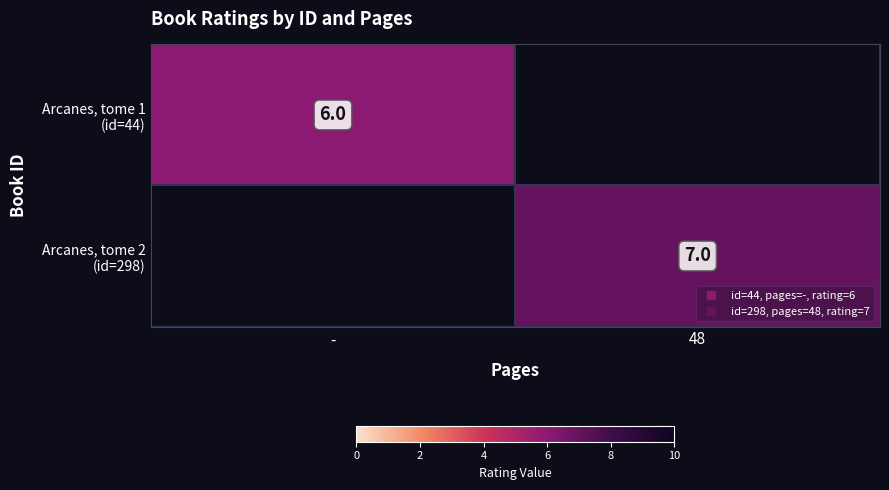

The Arcanes, tome 2 (id=298) series shows 12.3 at 48. True or false?

False